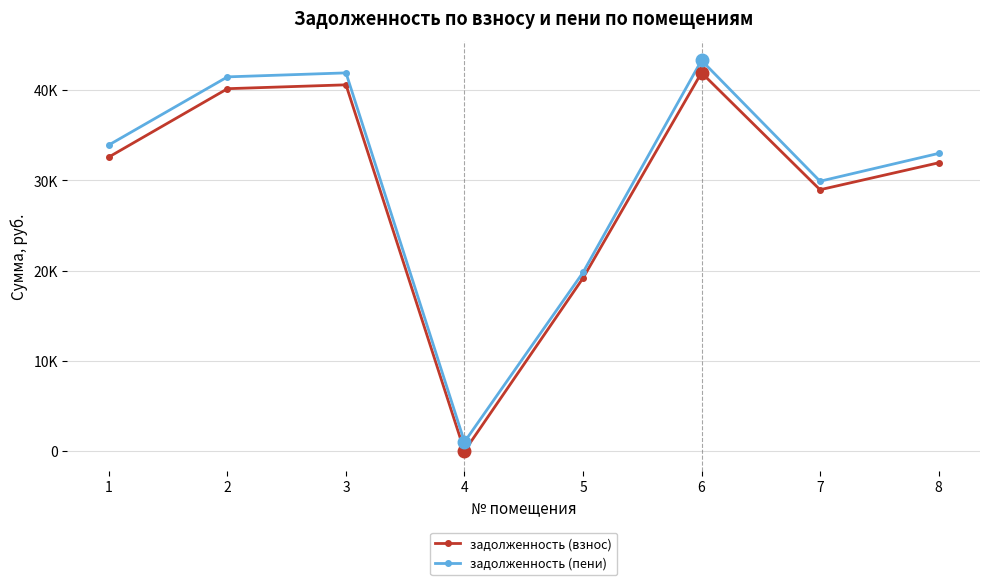

True or false: задолженность (пени) has a value of 64829.6 at 6.

False